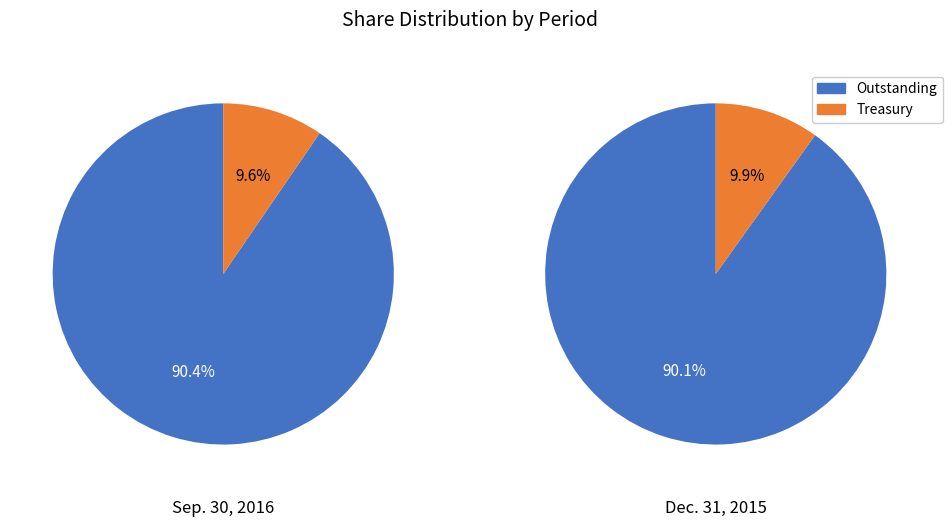

Count the number of slices in the pie.

2